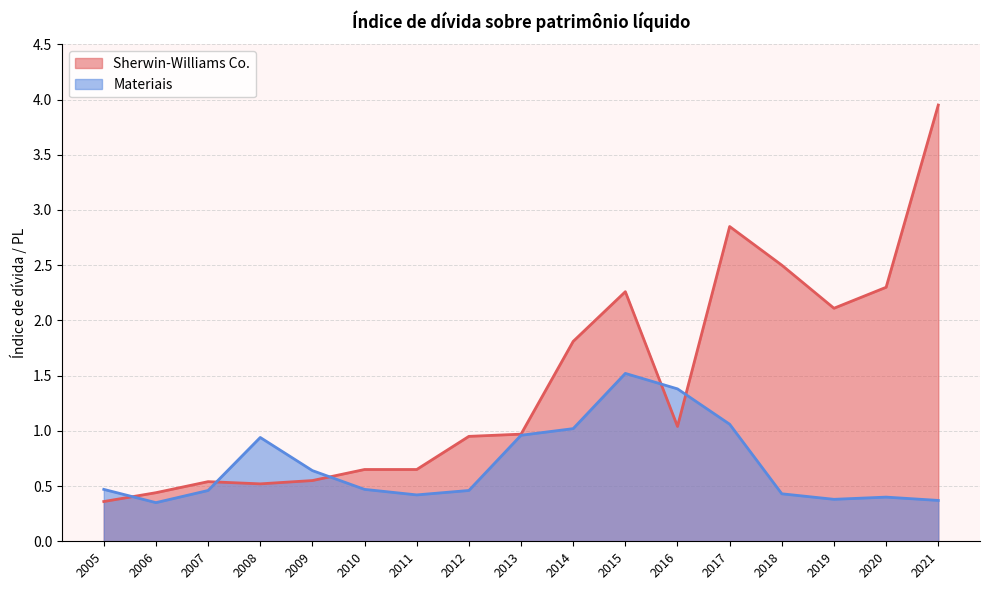

What is the approximate value of Materiais at 2020?

0.4